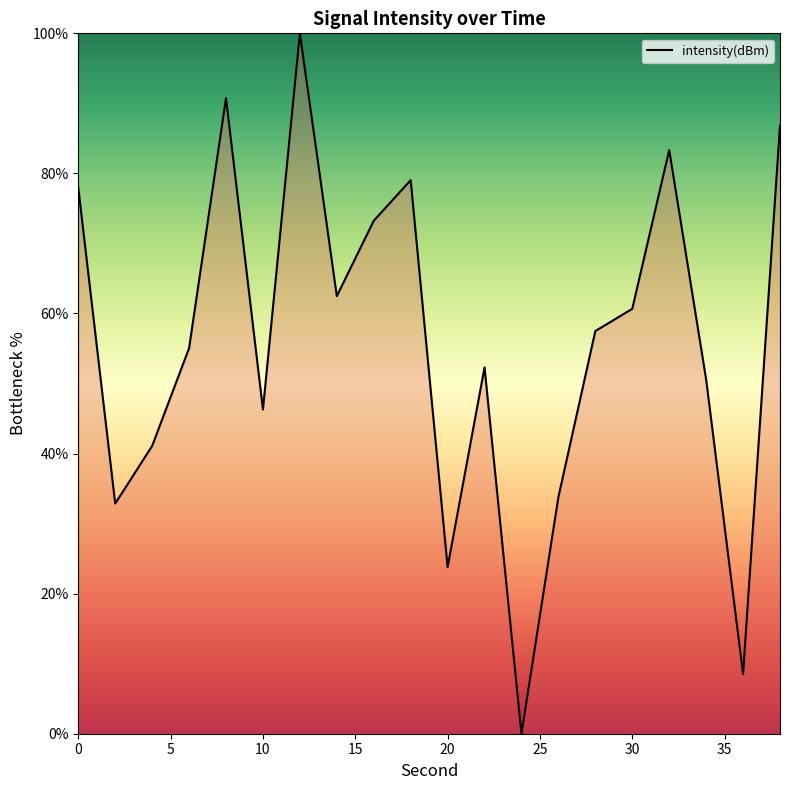

What is the maximum value shown in the chart?

100.0